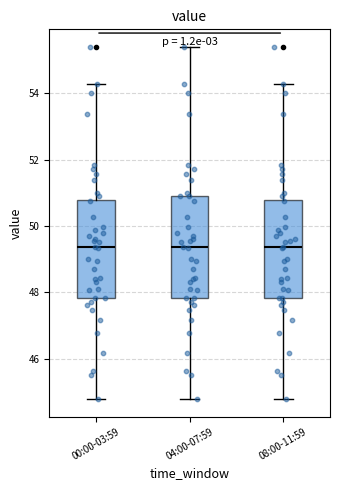

Reading left to right, read every box against the y-axis: the position of its median line, the range the box covers, and the ends of its whiskers. The values are not printed on the chart, so give them approximately, as read against the axis.

00:00-03:59: median 49.4, box 47.8 to 50.8, whiskers 44.8 to 54.2
04:00-07:59: median 49.4, box 47.8 to 51.0, whiskers 44.8 to 55.4
08:00-11:59: median 49.4, box 47.8 to 50.8, whiskers 44.8 to 54.2